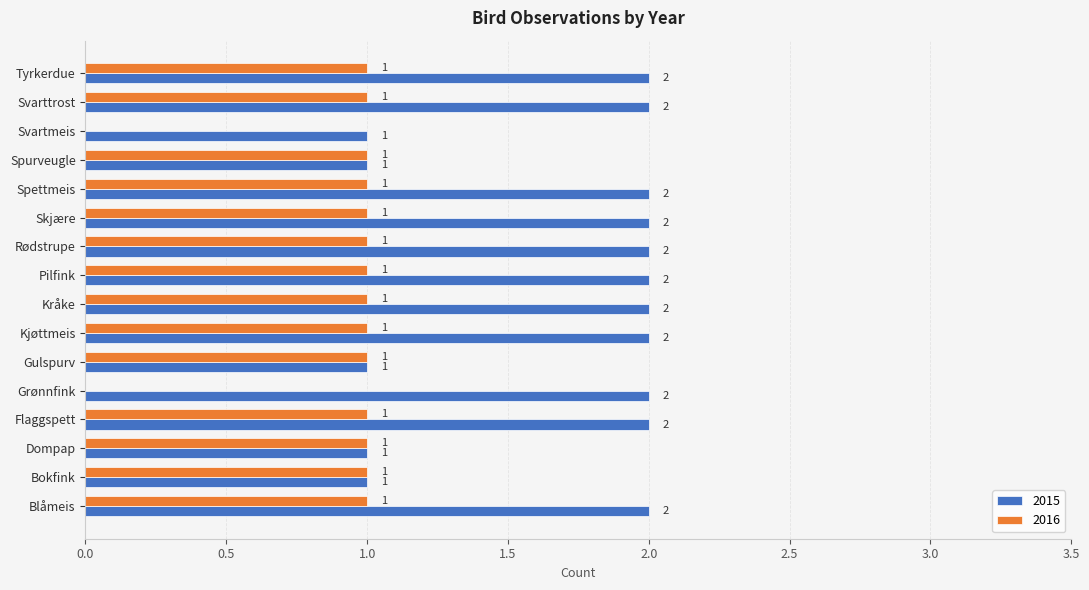

How many data points does each series have?

16